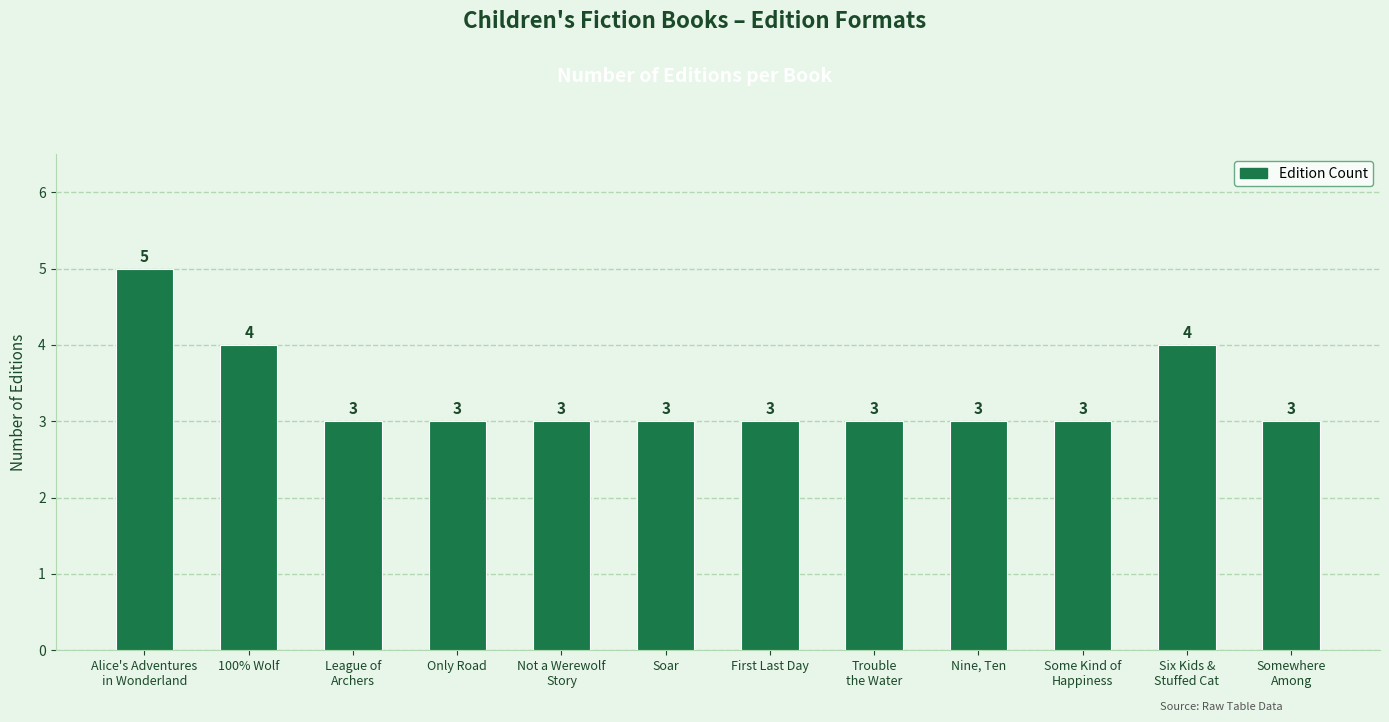

True or false: the data shows 5 at Alice's Adventures
in Wonderland.

True